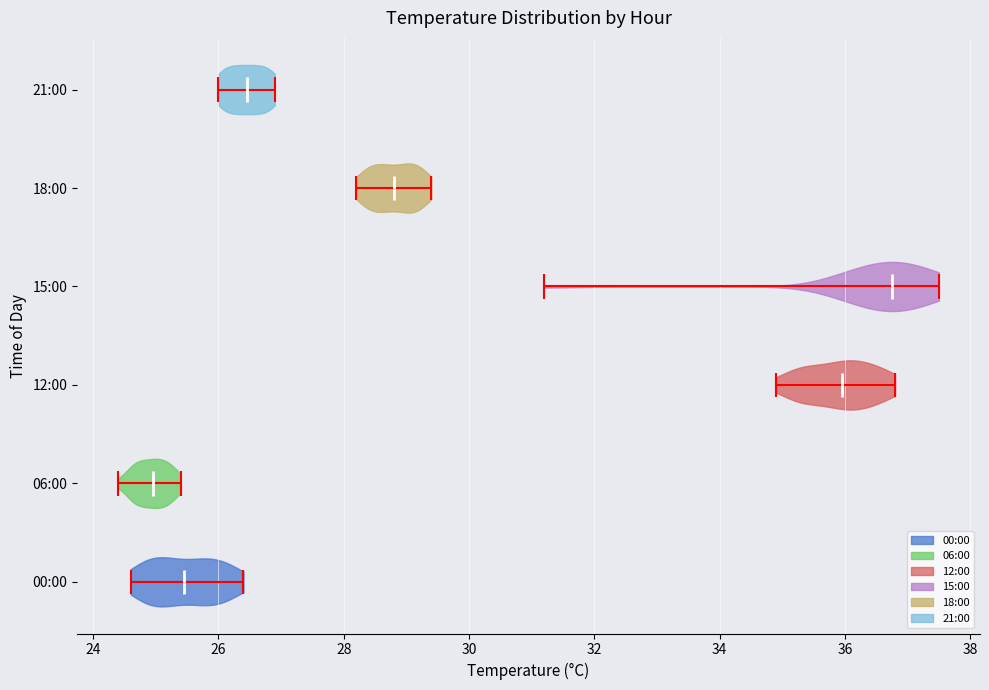

Reading bottom to top, read every violin against the x-axis: where its median line is, and the lowest and highest points it reaches. The values are not printed on the chart, so give them approximately, as read against the axis.

00:00: median line 25.4, lowest point 24.6, highest point 26.4
06:00: median line 25.0, lowest point 24.4, highest point 25.4
12:00: median line 36.0, lowest point 35.0, highest point 36.8
15:00: median line 36.8, lowest point 31.2, highest point 37.6
18:00: median line 28.8, lowest point 28.2, highest point 29.4
21:00: median line 26.4, lowest point 26.0, highest point 27.0